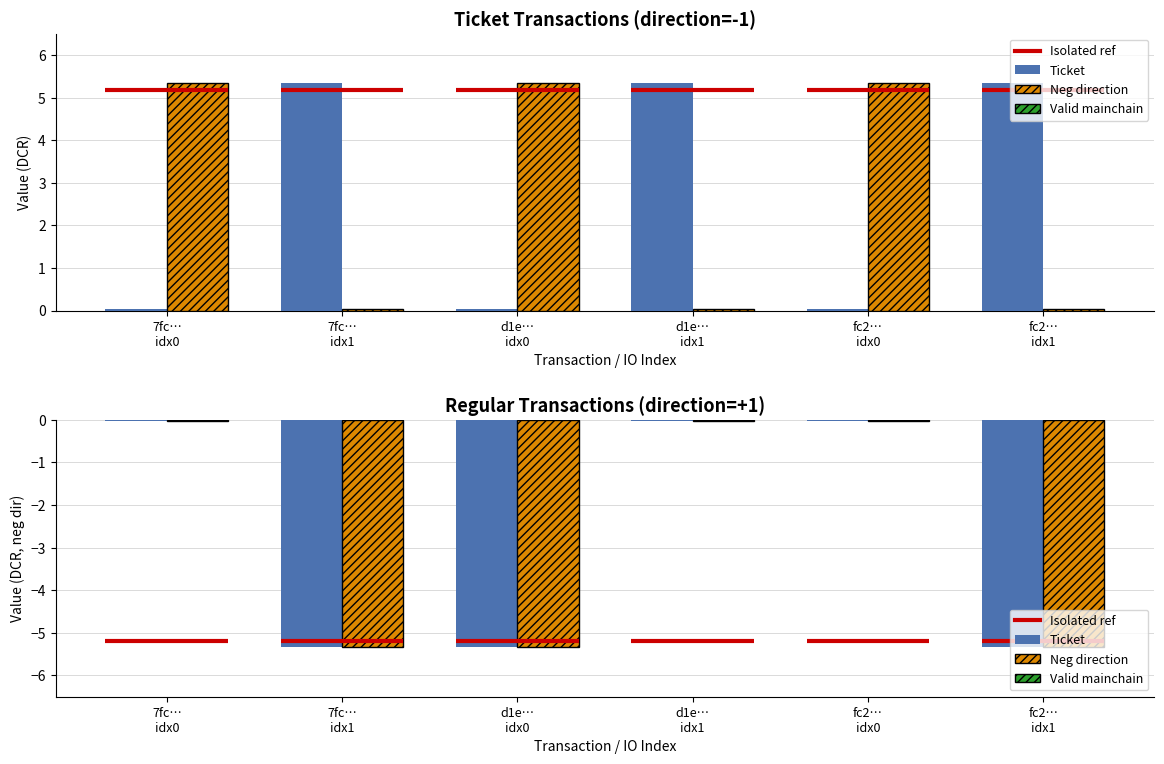

Reading left to right, what are all the values shown in this chart?

Ticket: 7fc…
idx0=0.0	7fc…
idx1=5.3	d1e…
idx0=0.0	d1e…
idx1=5.3	fc2…
idx0=0.0	fc2…
idx1=5.3
Ticket (neg direction): 7fc…
idx0=5.3	7fc…
idx1=0.0	d1e…
idx0=5.3	d1e…
idx1=0.0	fc2…
idx0=5.3	fc2…
idx1=0.0
Regular: 7fc…
idx0=-0.0	7fc…
idx1=-5.3	d1e…
idx0=-5.3	d1e…
idx1=-0.0	fc2…
idx0=-0.0	fc2…
idx1=-5.3
Regular (hatched): 7fc…
idx0=-0.0	7fc…
idx1=-5.3	d1e…
idx0=-5.3	d1e…
idx1=-0.0	fc2…
idx0=-0.0	fc2…
idx1=-5.3